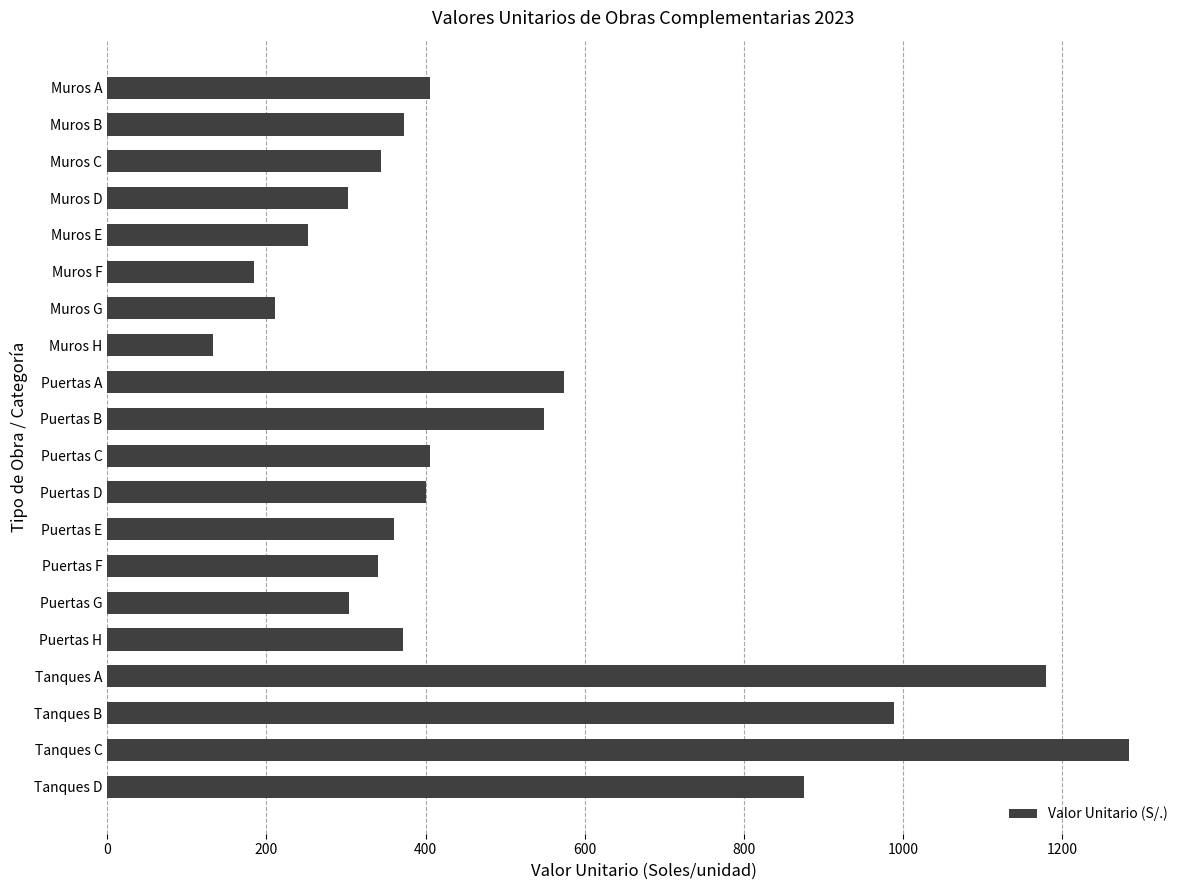

What is the label of the 18th bar from the top?

Tanques B